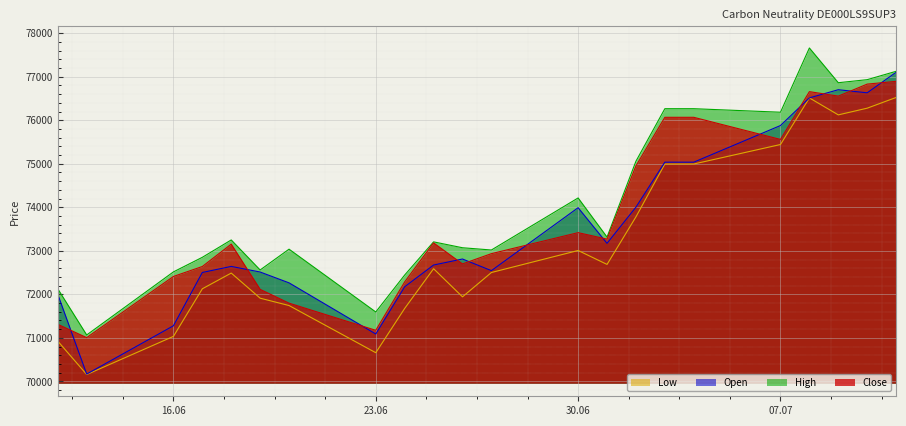

What are all the series names shown in the legend?

Low, Open, High, Close